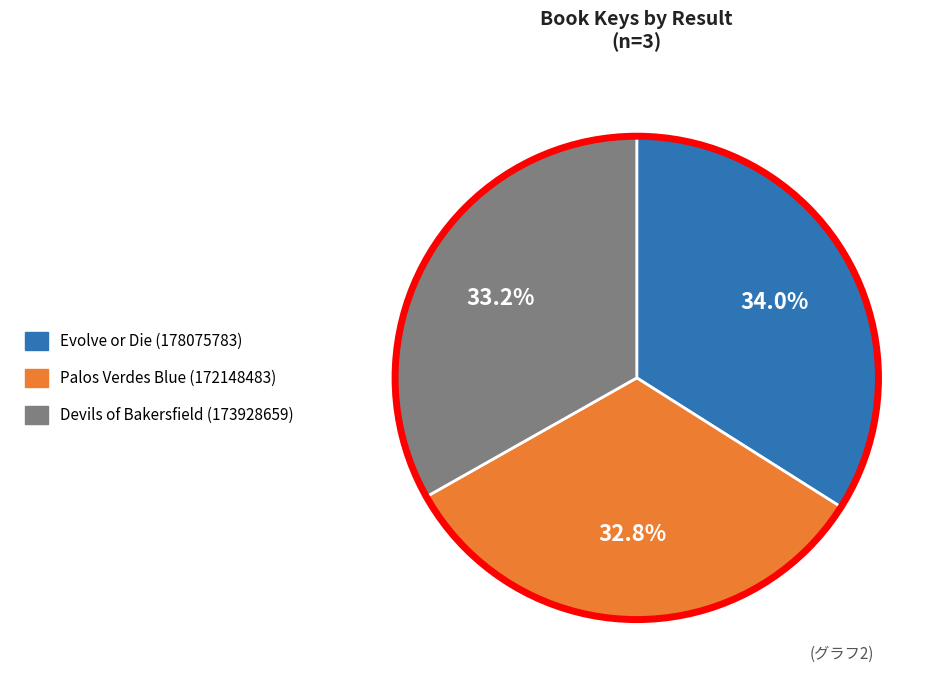

Which has a higher value, Evolve or Die (178075783) or Palos Verdes Blue (172148483)?

Evolve or Die (178075783)